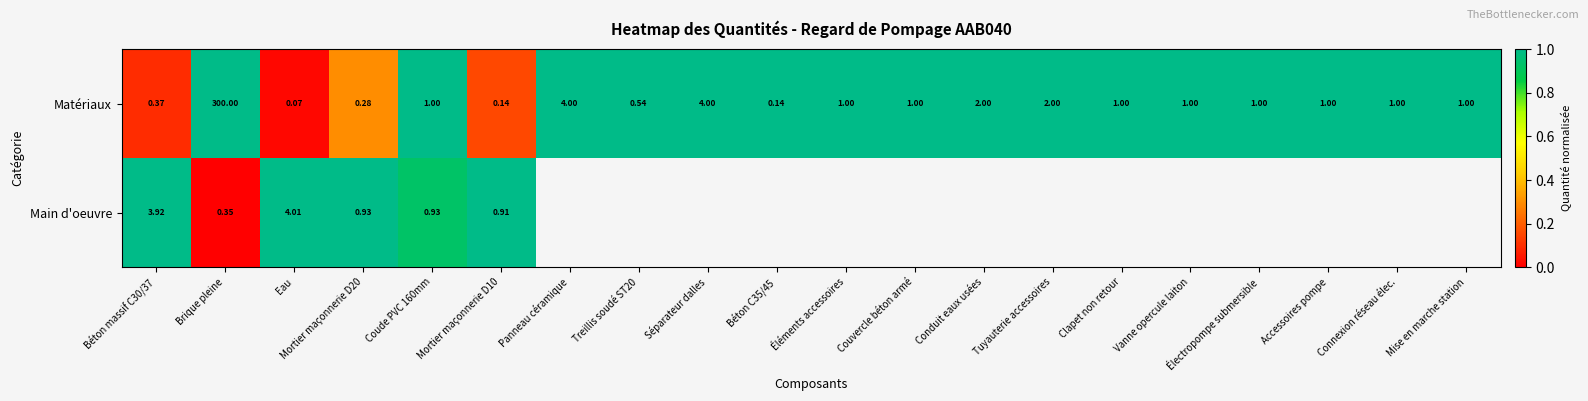

At which label does Matériaux first exceed 1?

Brique pleine